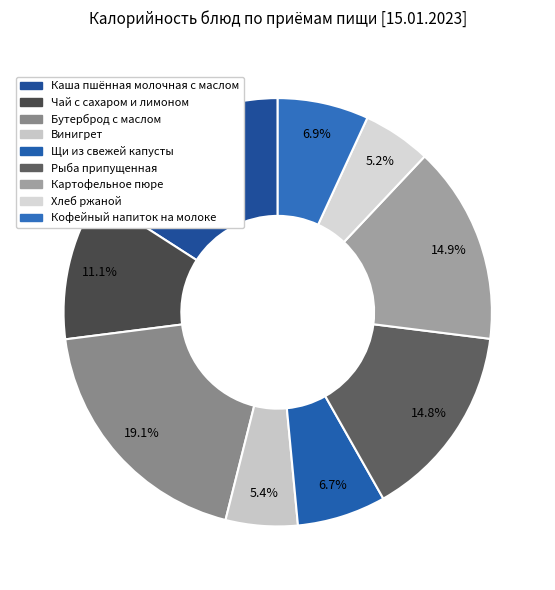

To the nearest percent, what percentage of the pie is Каша пшённая молочная с маслом?

16%